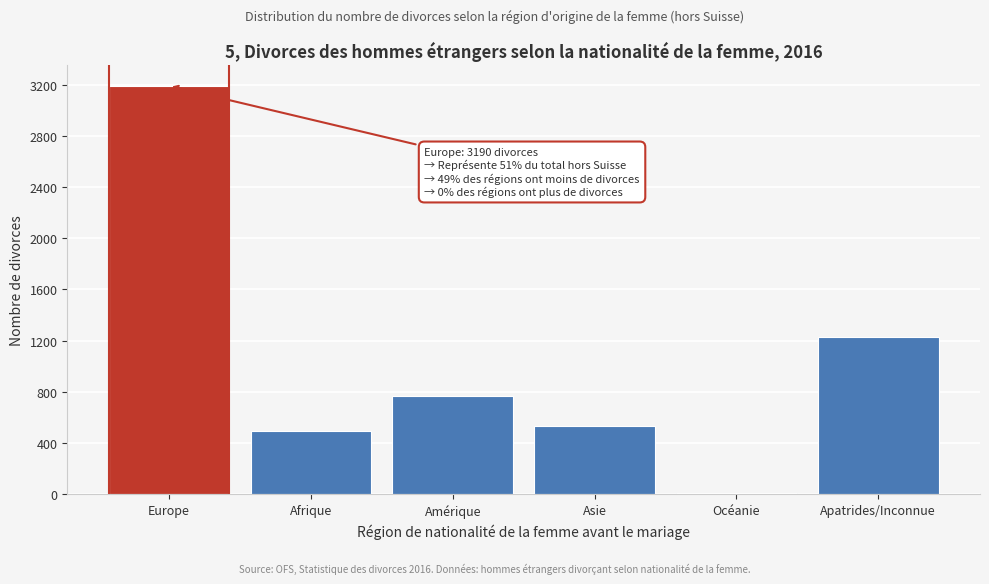

Reading right to left, transcribe all the data shown in this chart.

Apatrides/Inconnue=1226	Océanie=13	Asie=532	Amérique=764	Afrique=493	Europe=3190